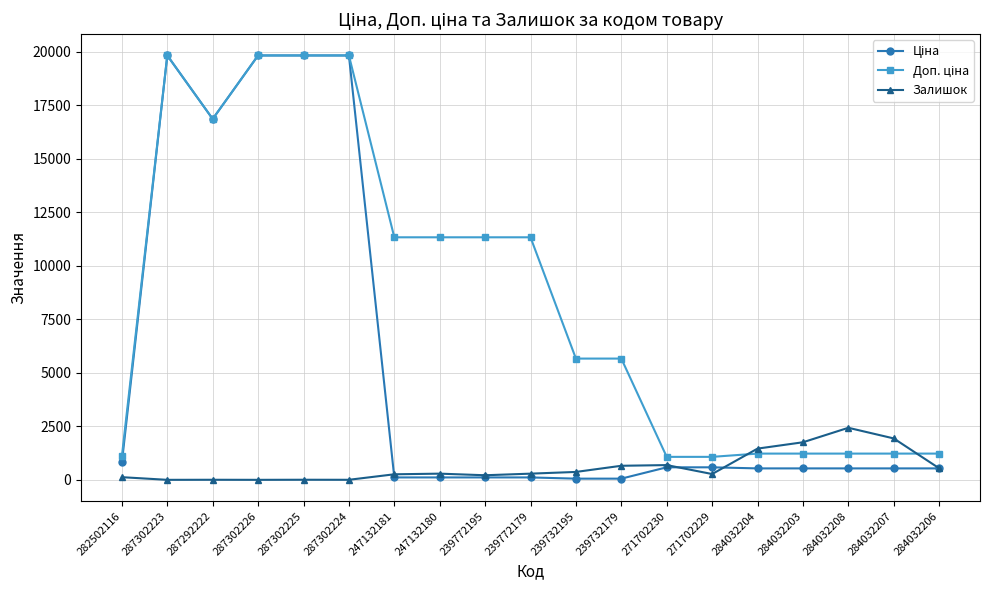

What is the label of the 6th point from the left?

287302224